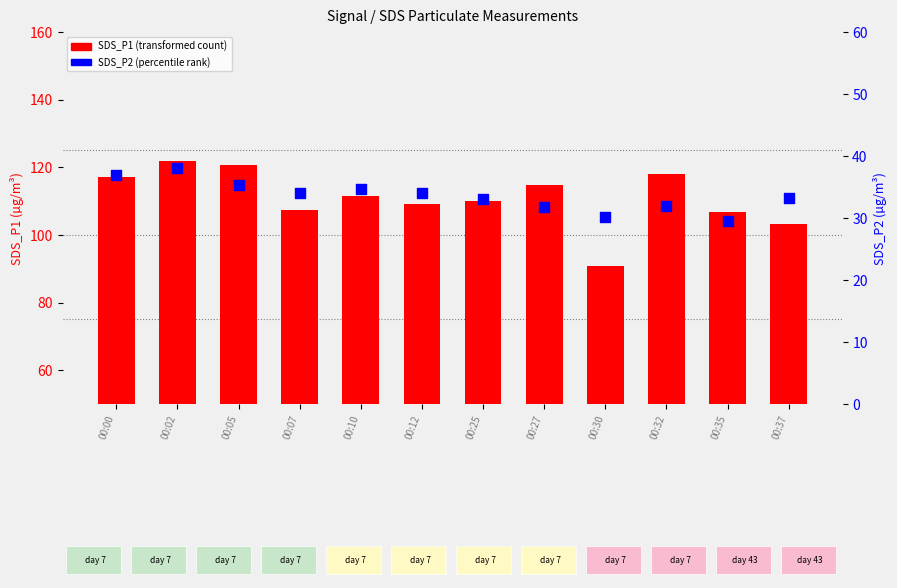

Which series reaches the maximum Y coordinate?

SDS_P1